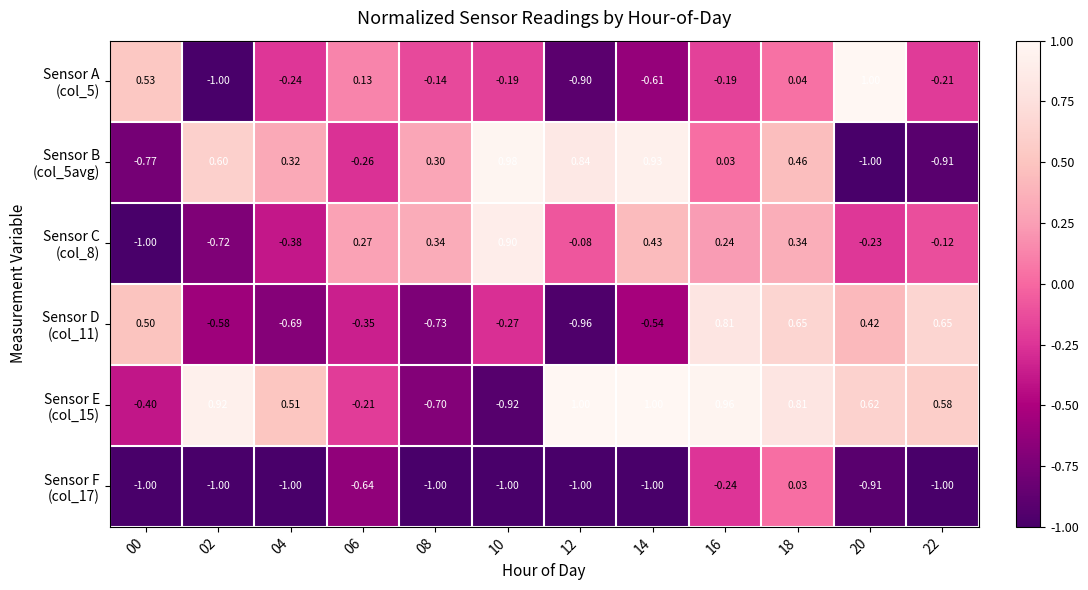

Rank the series by their maximum value, from highest to lowest.

Sensor A (col_5), Sensor E (col_15), Sensor B (col_5avg), Sensor C (col_8), Sensor D (col_11), Sensor F (col_17)